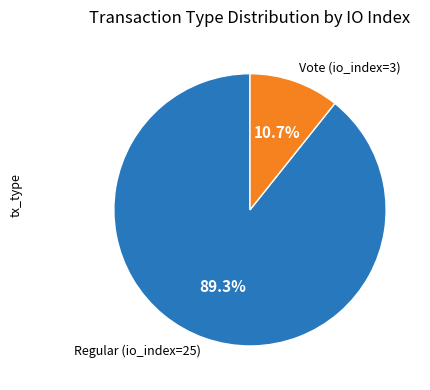

To the nearest percent, what is the difference between the largest and smallest slice percentages?

79%